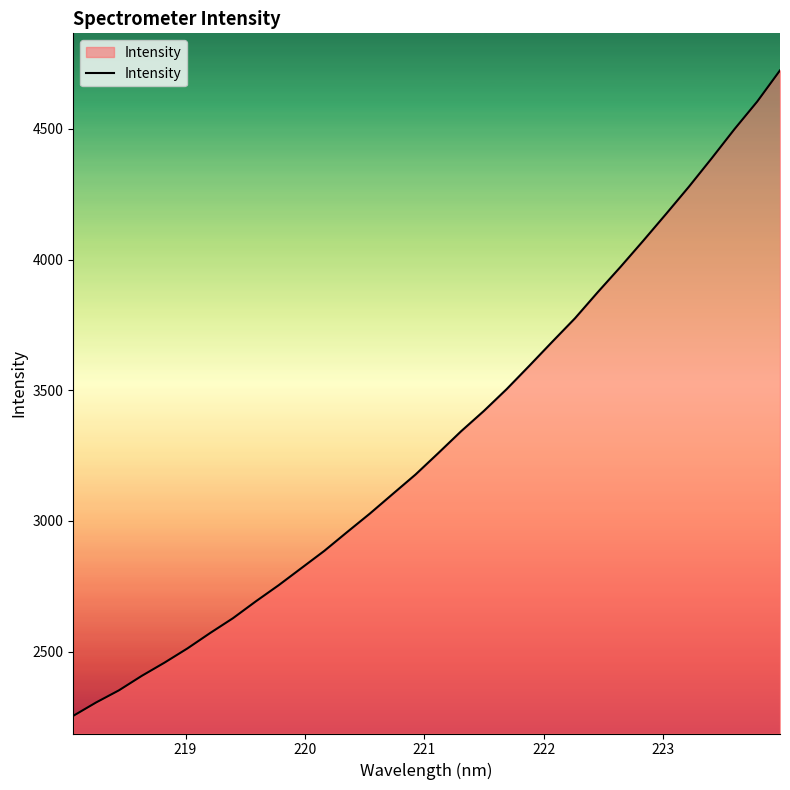

What is the greatest value displayed?

4724.1